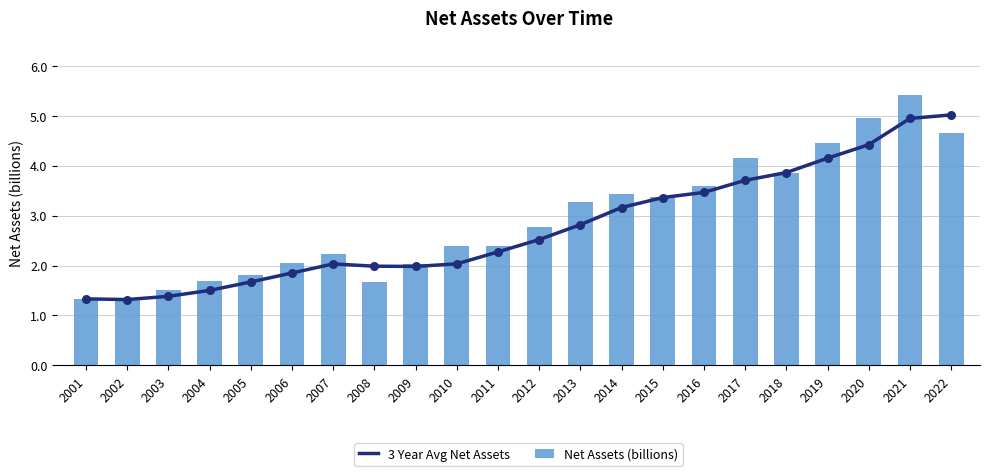

Which series has the largest total across all categories?

Net Assets (billions)